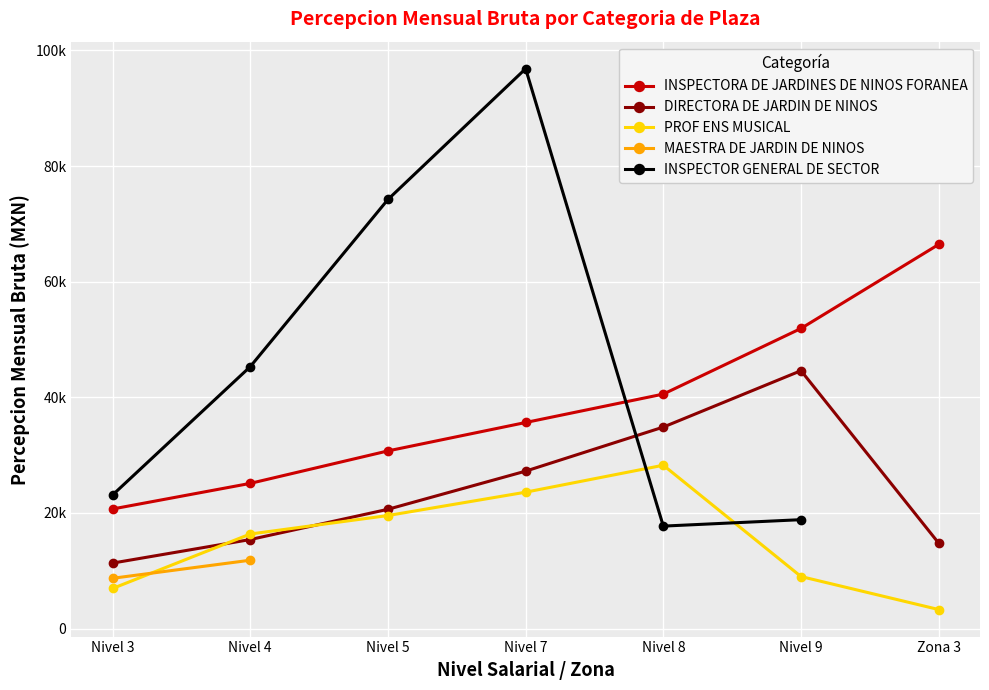

True or false: PROF ENS MUSICAL has more than 1 interior local peaks.

False